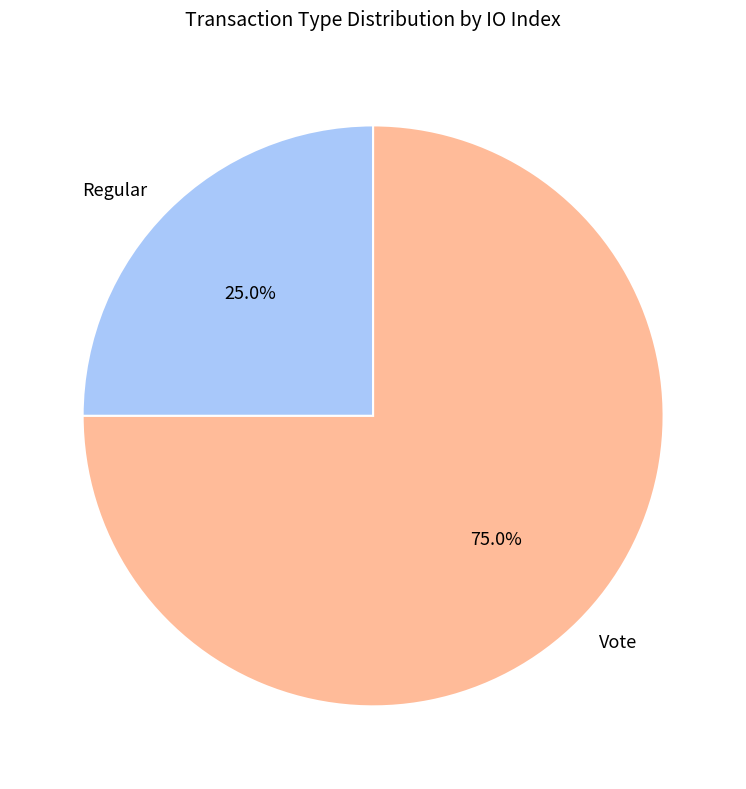

The Vote slice represents 75% of the pie. True or false?

True